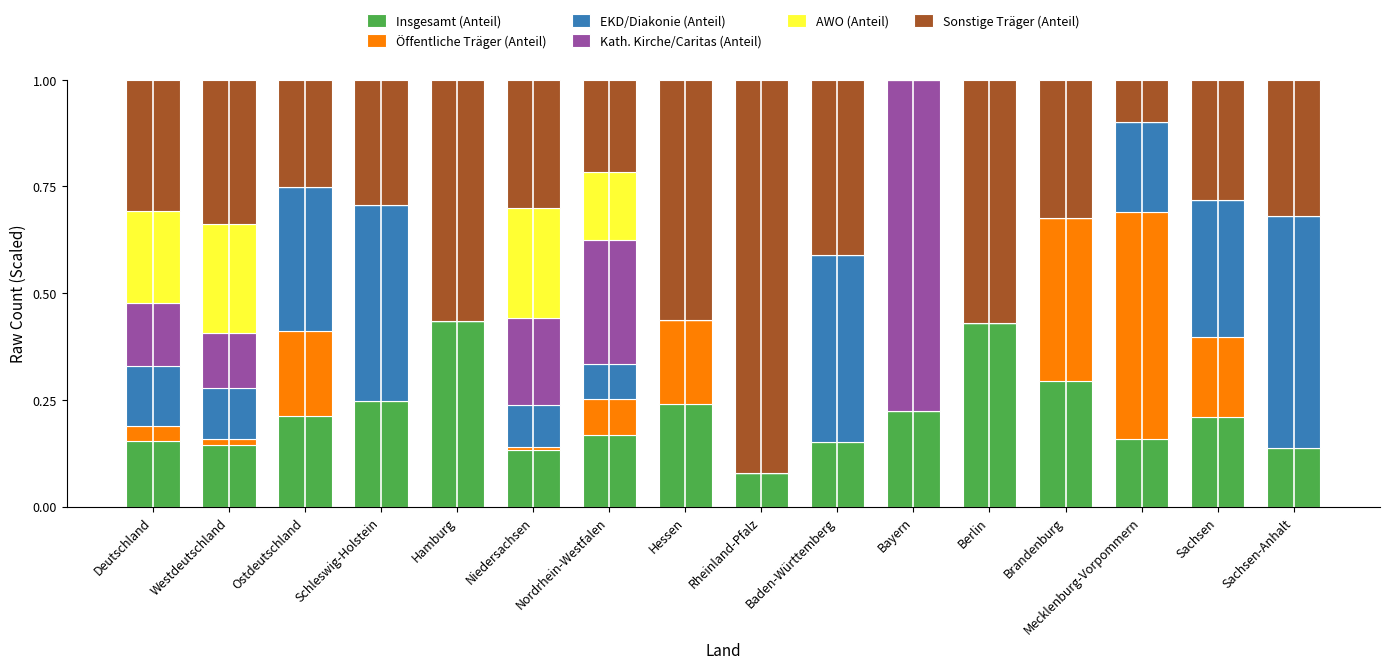

What is the total value across all series at Mecklenburg-Vorpommern?

1.0